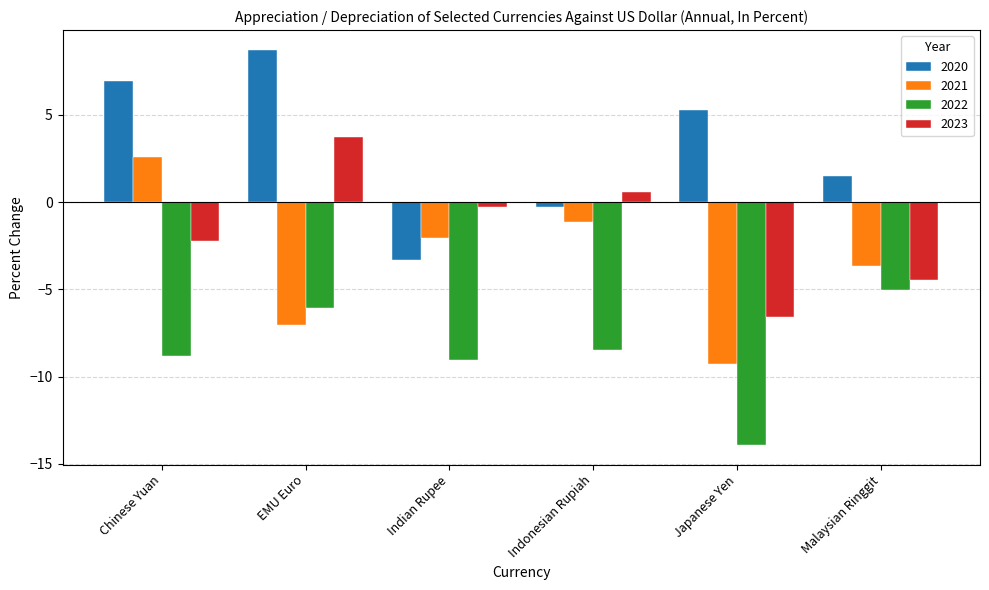

At which category is the sum across all series the highest?

EMU Euro